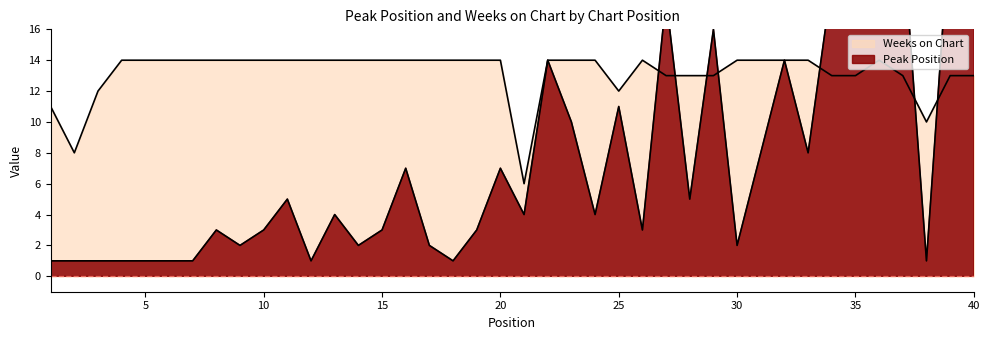

What are all the series names shown in the legend?

Peak Position, Weeks on Chart